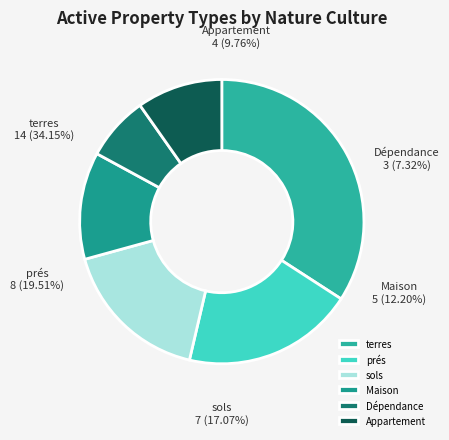

Is it true that prés is 30% of the pie?

False